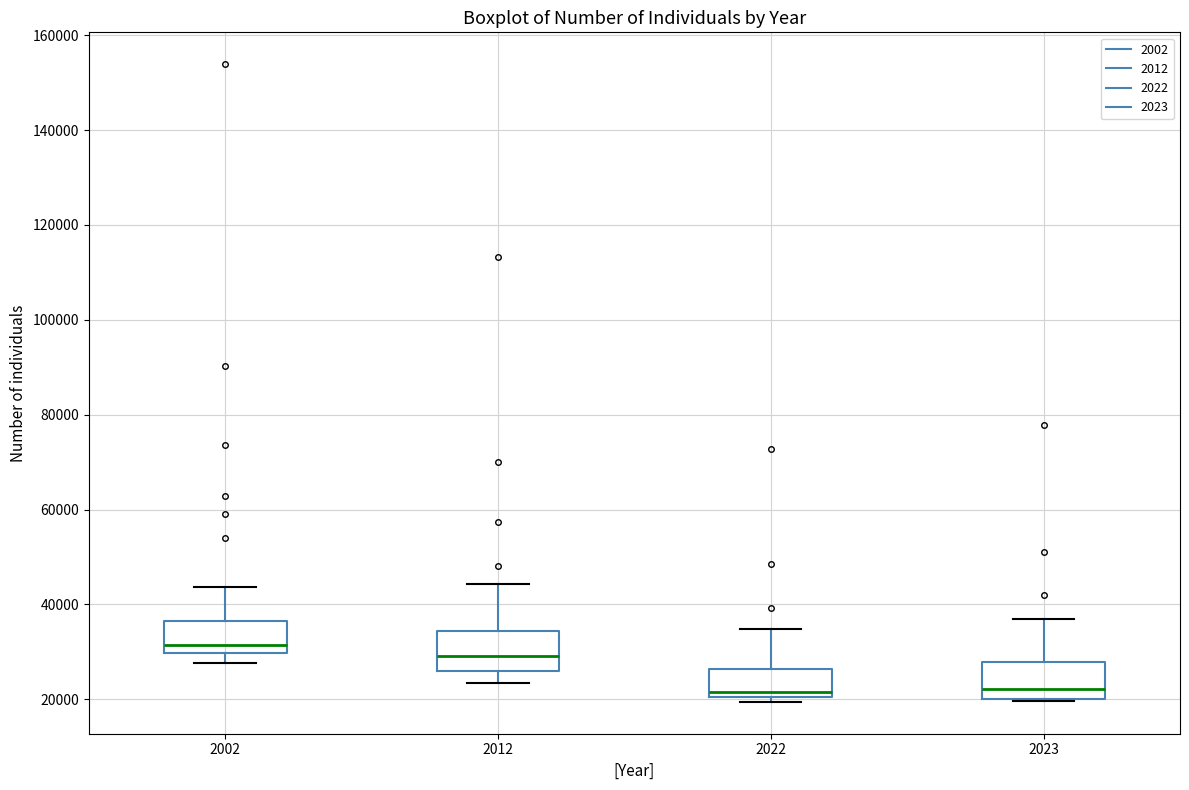

Where does the upper whisker of the box at x = 2012 end on the y-axis? The values are not printed on the chart, so give them approximately, as read against the axis.

44000